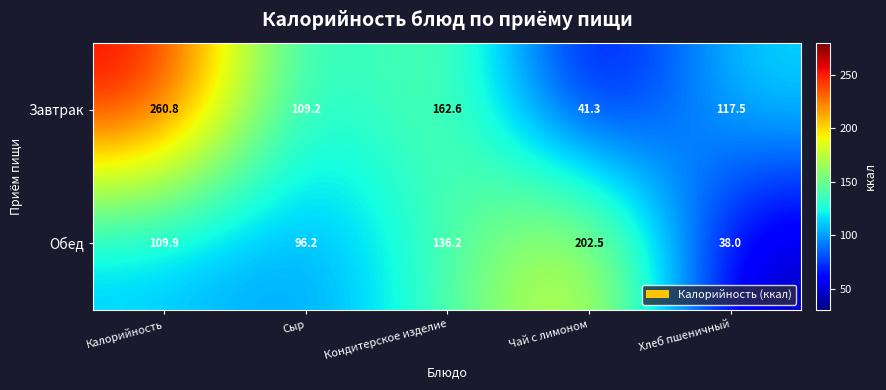

At which category is the sum across all series the highest?

Калорийность